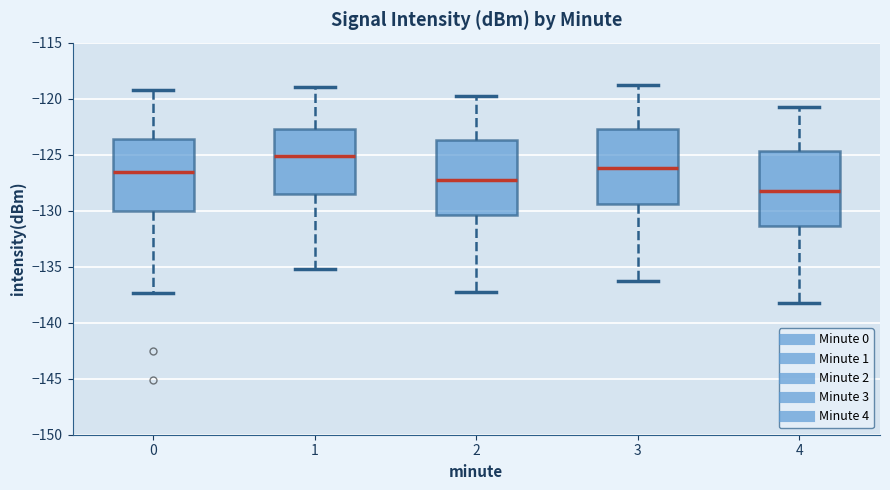

Reading left to right, read every box against the y-axis: the position of its median line, the range the box covers, and the ends of its whiskers. The values are not printed on the chart, so give them approximately, as read against the axis.

0: median -126.5, box -130.0 to -123.5, whiskers -137.5 to -119.0
1: median -125.0, box -128.5 to -122.5, whiskers -135.0 to -119.0
2: median -127.0, box -130.5 to -123.5, whiskers -137.0 to -120.0
3: median -126.0, box -129.5 to -122.5, whiskers -136.0 to -119.0
4: median -128.0, box -131.5 to -124.5, whiskers -138.0 to -121.0